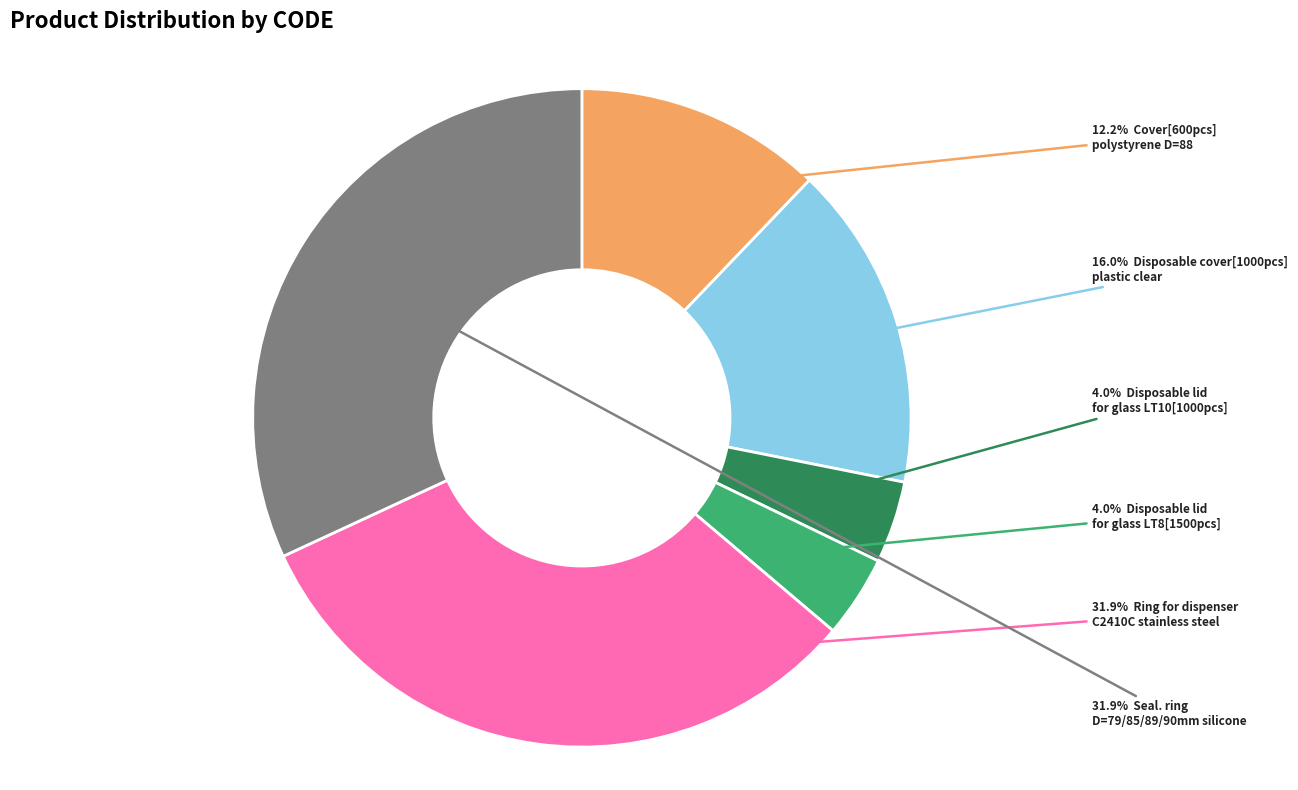

Is there any slice that represents more than half of the pie?

No